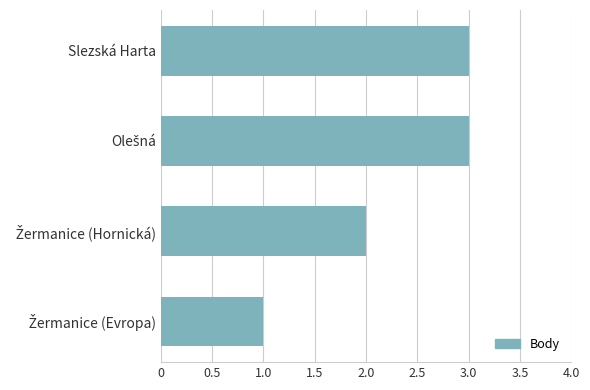

What is the greatest value displayed?

3